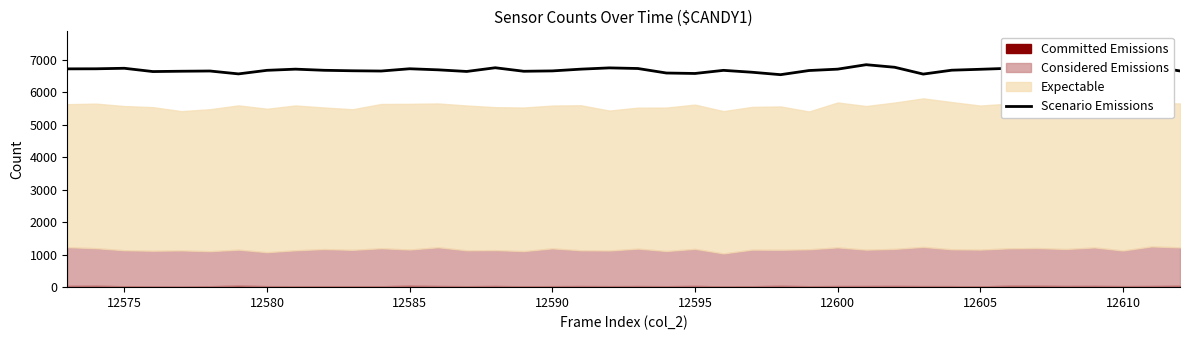

What is the highest value of the Scenario Emissions series?

6848